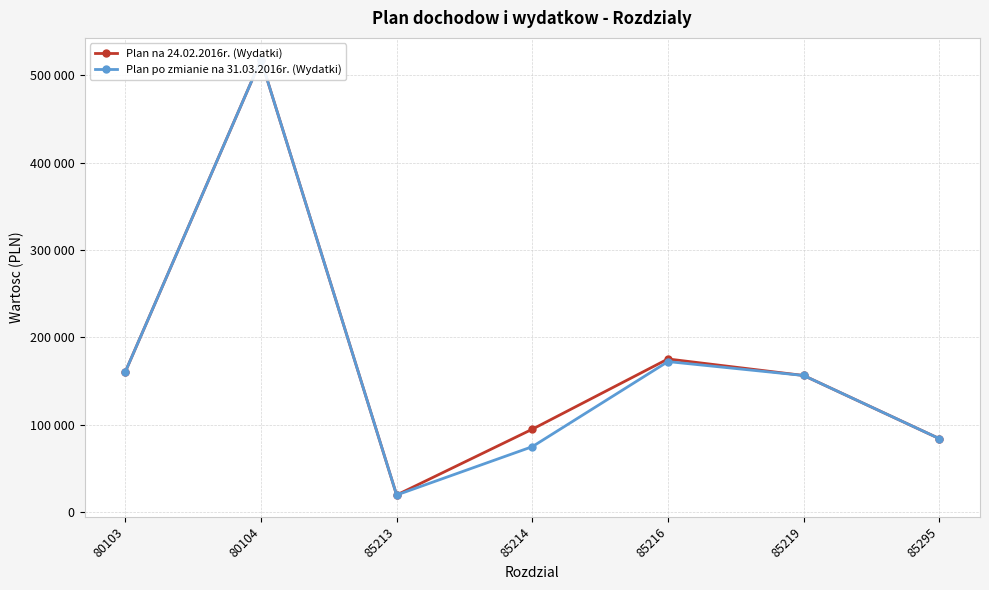

Reading left to right, transcribe all the data shown in this chart.

Plan na 24.02.2016r. (Wydatki): 80103=160515	80104=518085	85213=19522	85214=94876	85216=175324	85219=156404	85295=84100
Plan po zmianie na 31.03.2016r. (Wydatki): 80103=160515	80104=518085	85213=19522	85214=74876	85216=172324	85219=156404	85295=84100